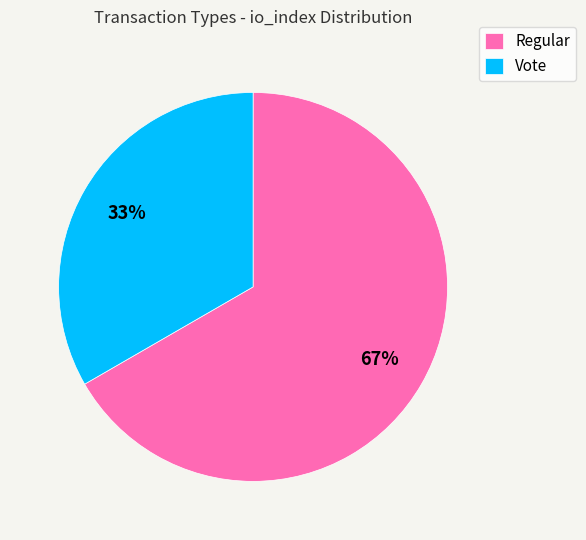

To the nearest percent, what percentage of the pie is Vote?

33%